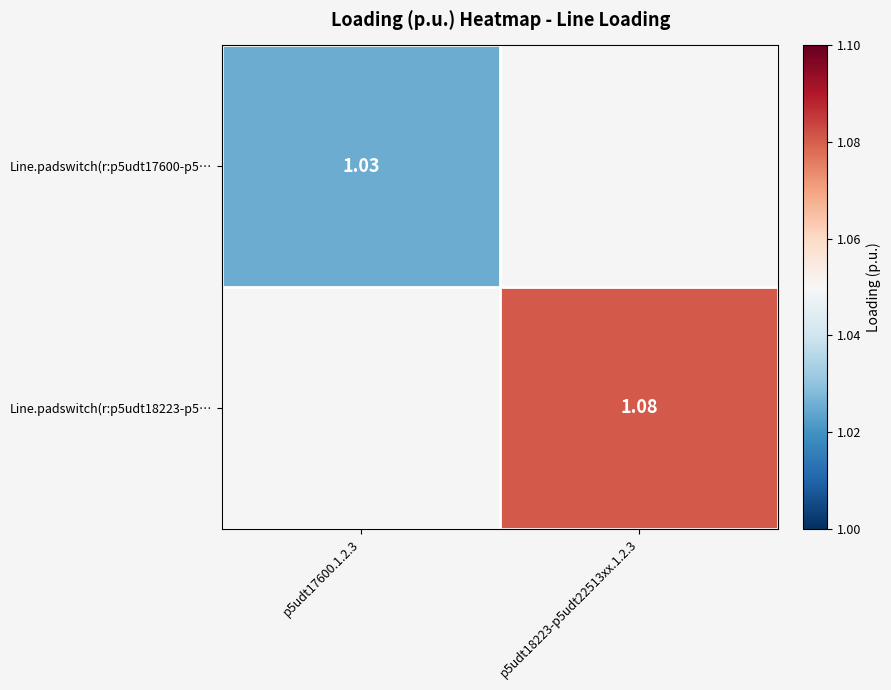

At how many categories does at least one series exceed 1?

2